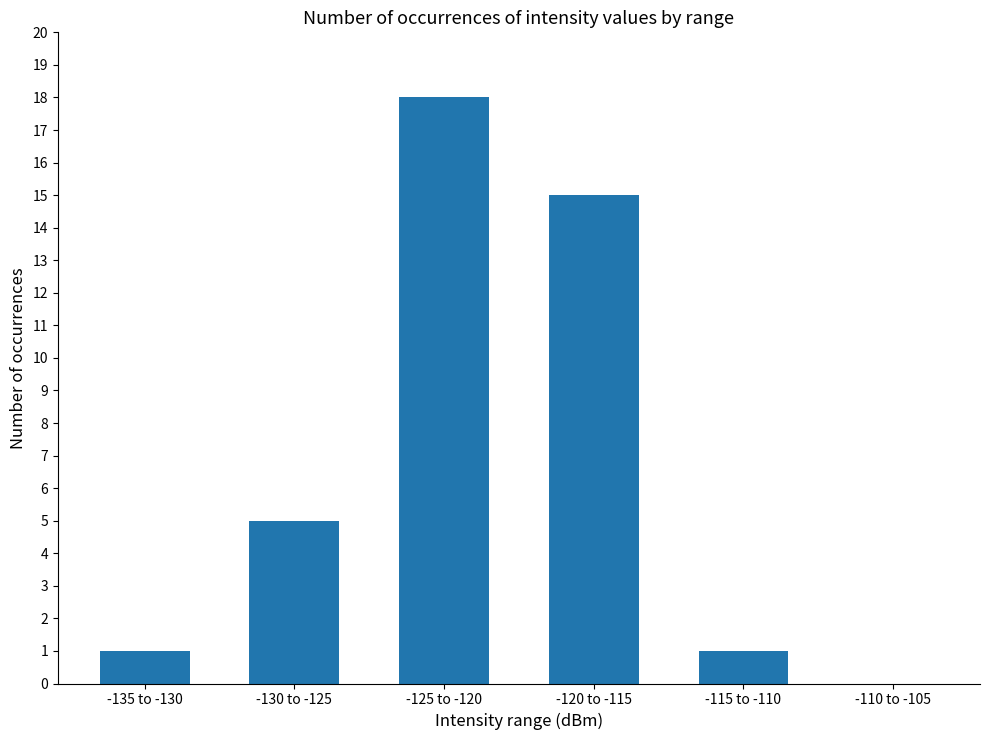

True or false: the data shows 15 at -120 to -115.

True